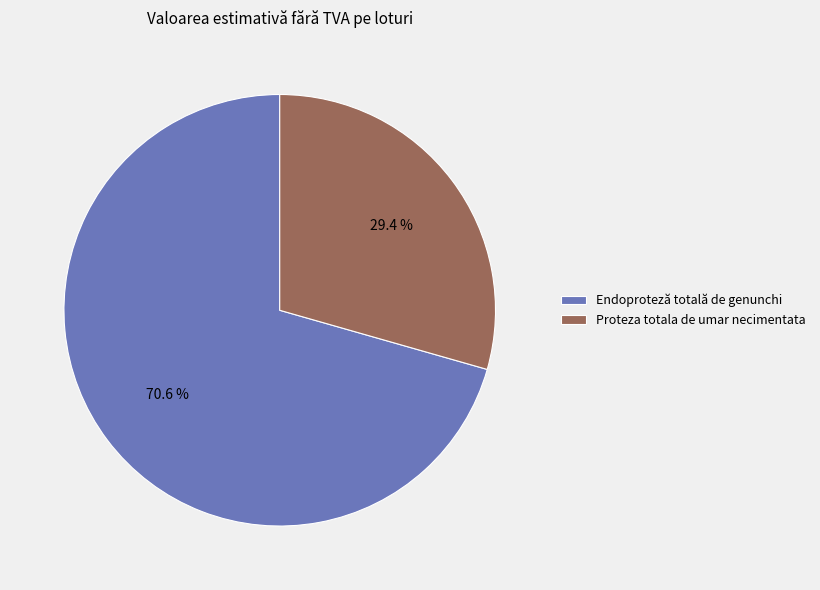

What is the ratio of the value at Endoproteză totală de genunchi to the value at Proteza totala de umar necimentata?

2.4